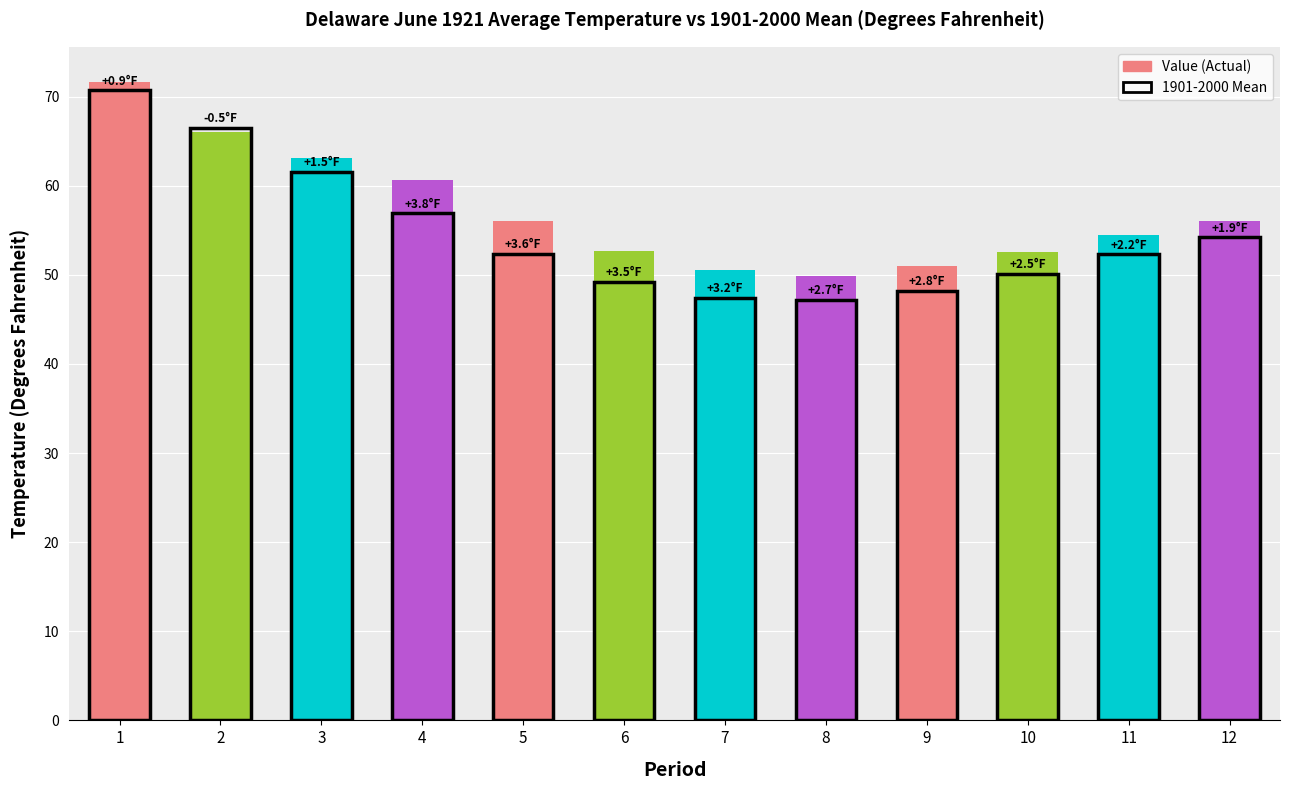

What is the difference between the second highest and second lowest values?

15.4